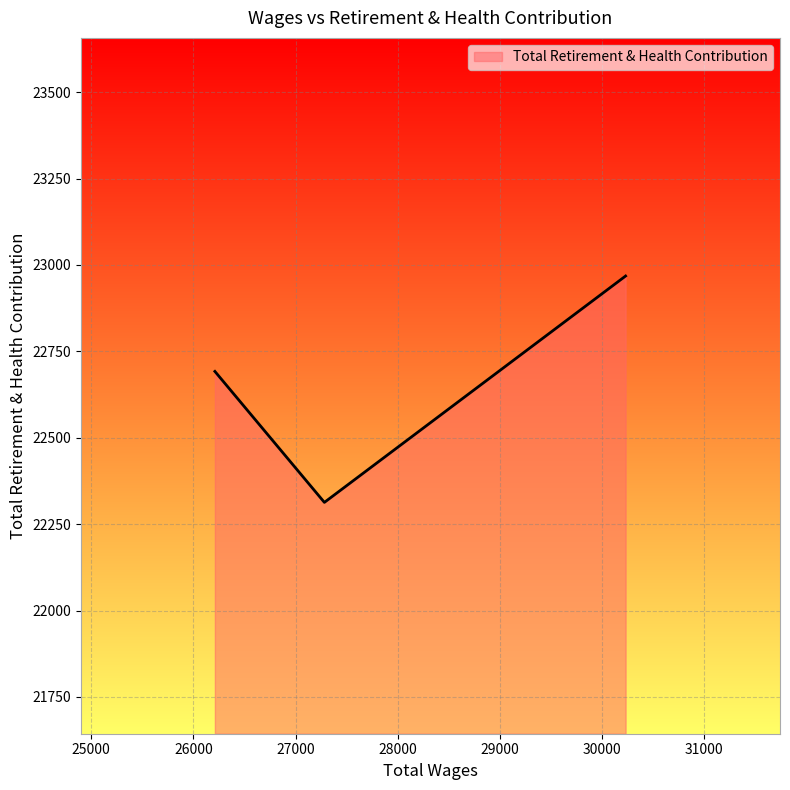

What is the average value?

22658